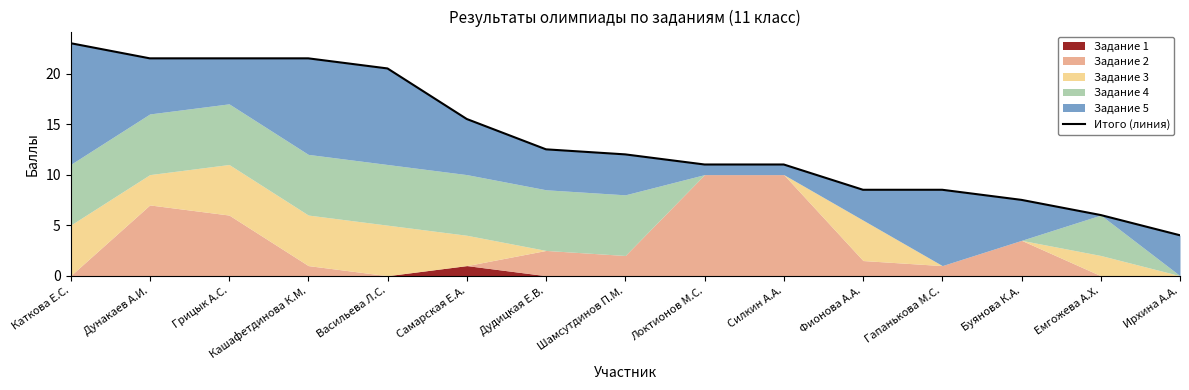

Where does the data first go above 12?

Каткова Е.С.